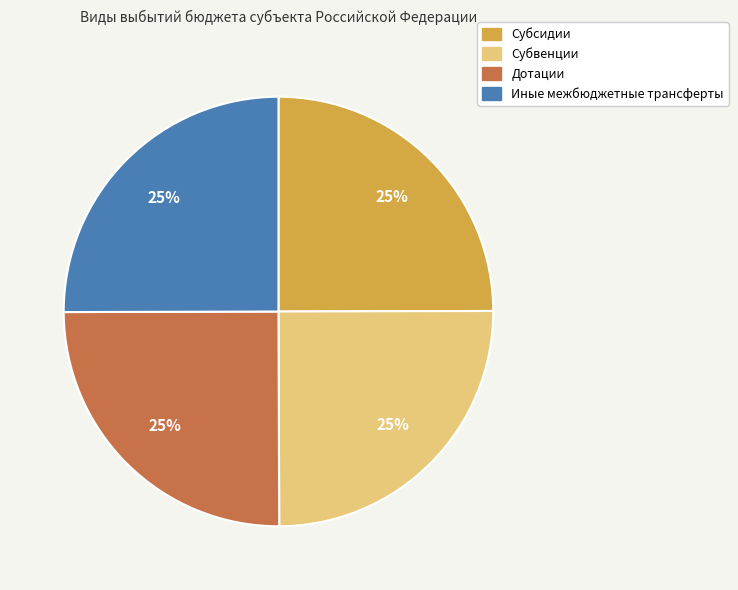

To the nearest percent, what portion does Дотации represent?

25%